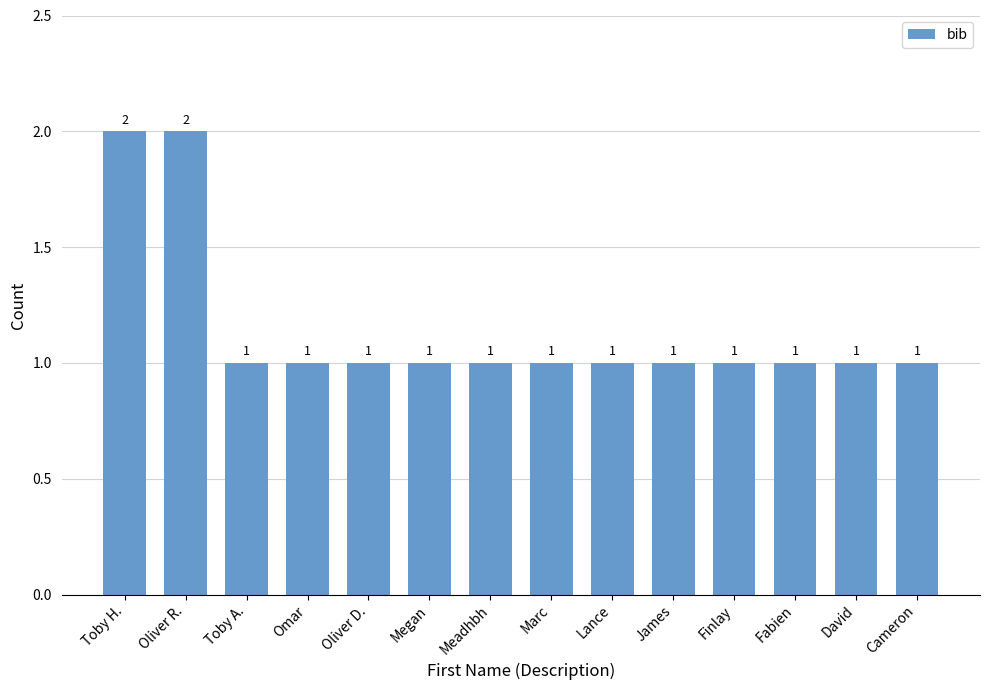

The value at Cameron is 1. True or false?

True